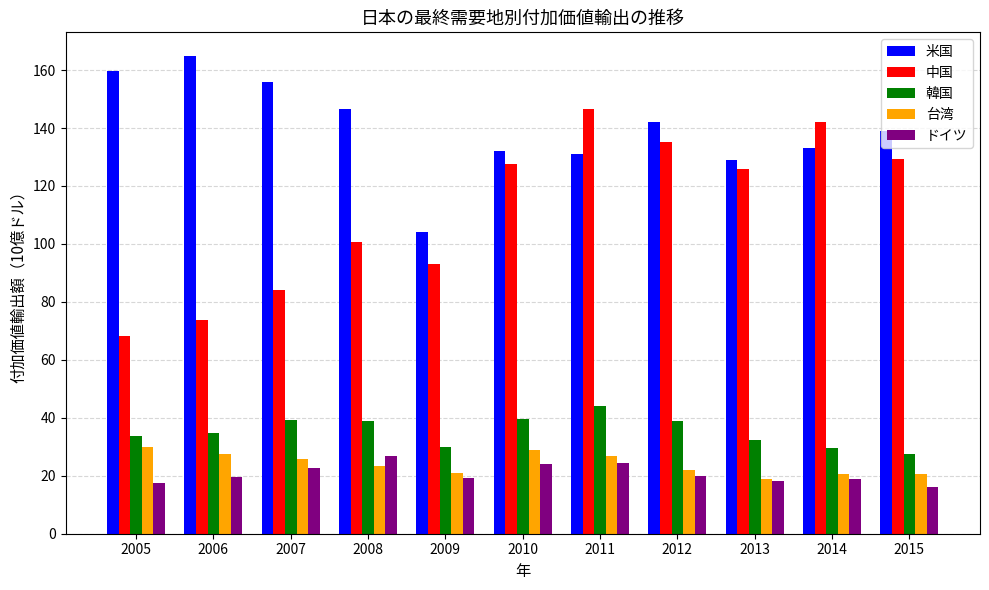

Between 2009 and 2010, which series saw the biggest shift?

中国